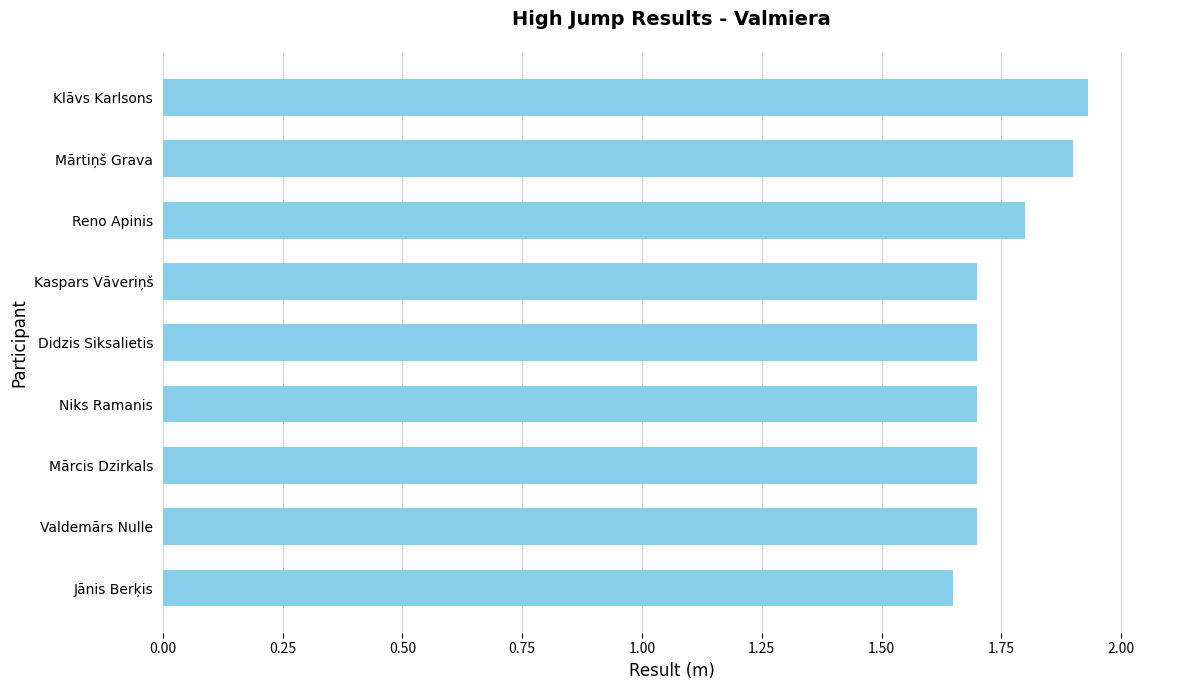

What is the sum of the values at Klāvs Karlsons and Niks Ramanis?

3.6